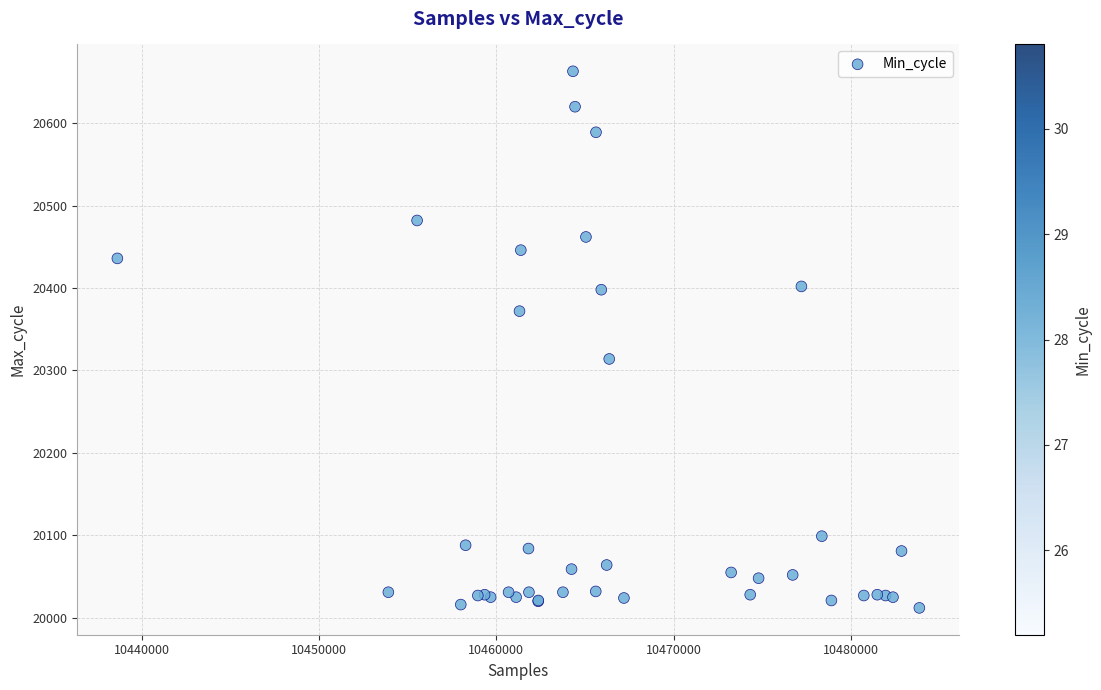

What Y value in the scatter plot is closest to 20337?

20314